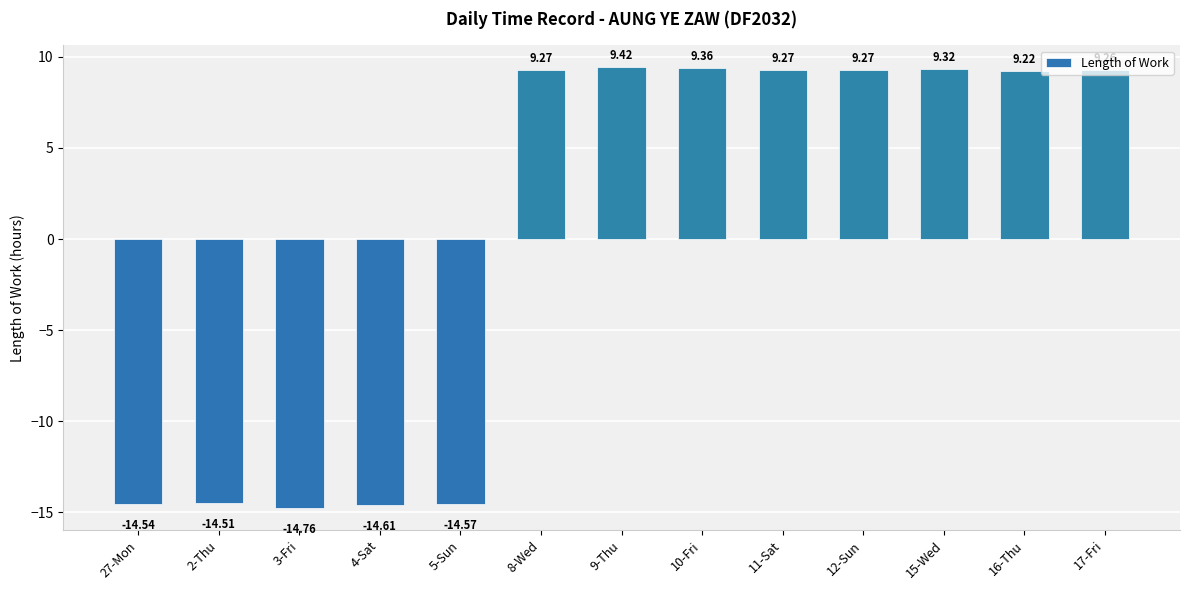

What is the change in value from 9-Thu to 10-Fri?

-0.1